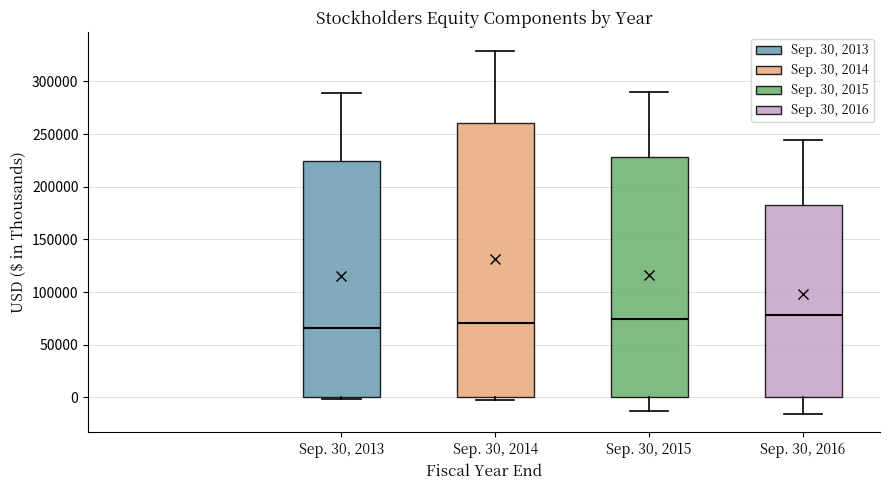

Reading left to right, transcribe this box plot: for each box, give where its median line is, the range the box spans, and where its two whiskers end, as read against the y-axis. The values are not printed on the chart, so give them approximately, as read against the axis.

Sep. 30, 2013: median 65000, box 0 to 225000, whiskers 0 to 290000
Sep. 30, 2014: median 70000, box 0 to 260000, whiskers 0 (just below the box's lower edge) to 330000
Sep. 30, 2015: median 75000, box 0 to 230000, whiskers -15000 to 290000
Sep. 30, 2016: median 80000, box 0 to 180000, whiskers -15000 to 245000